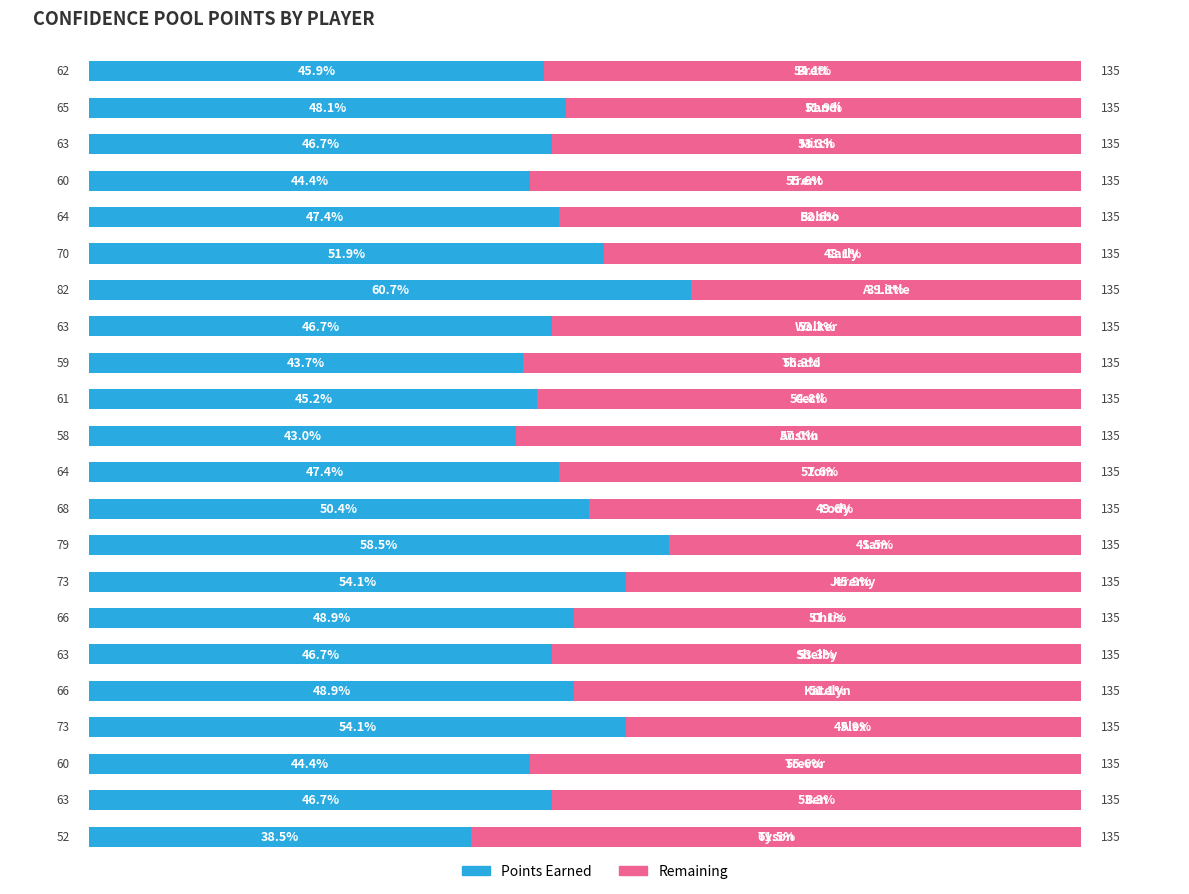

At how many categories does at least one series exceed 56?

5